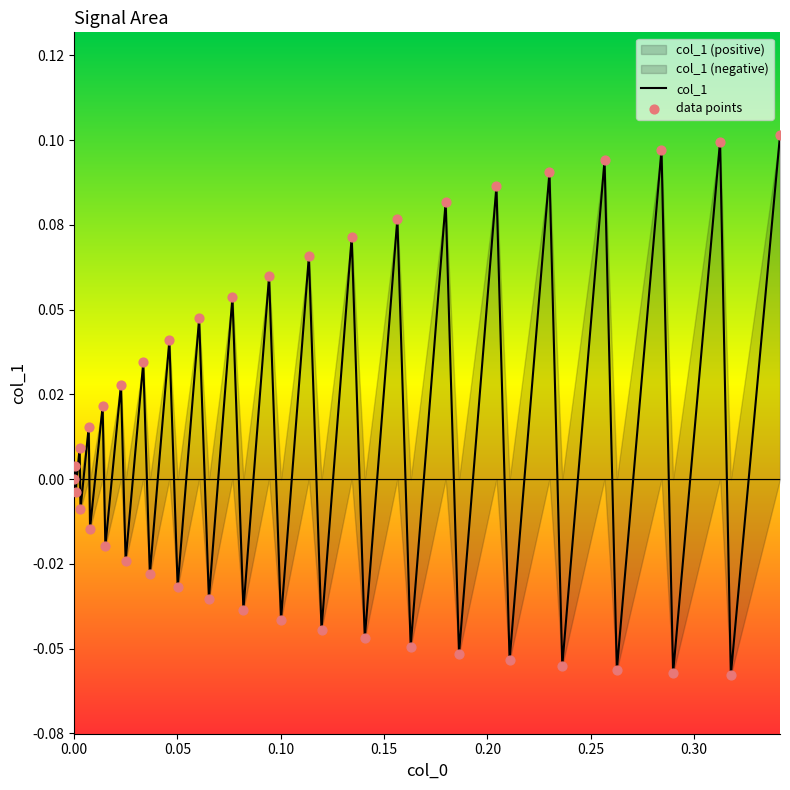

Which series reaches the minimum Y coordinate?

col_1